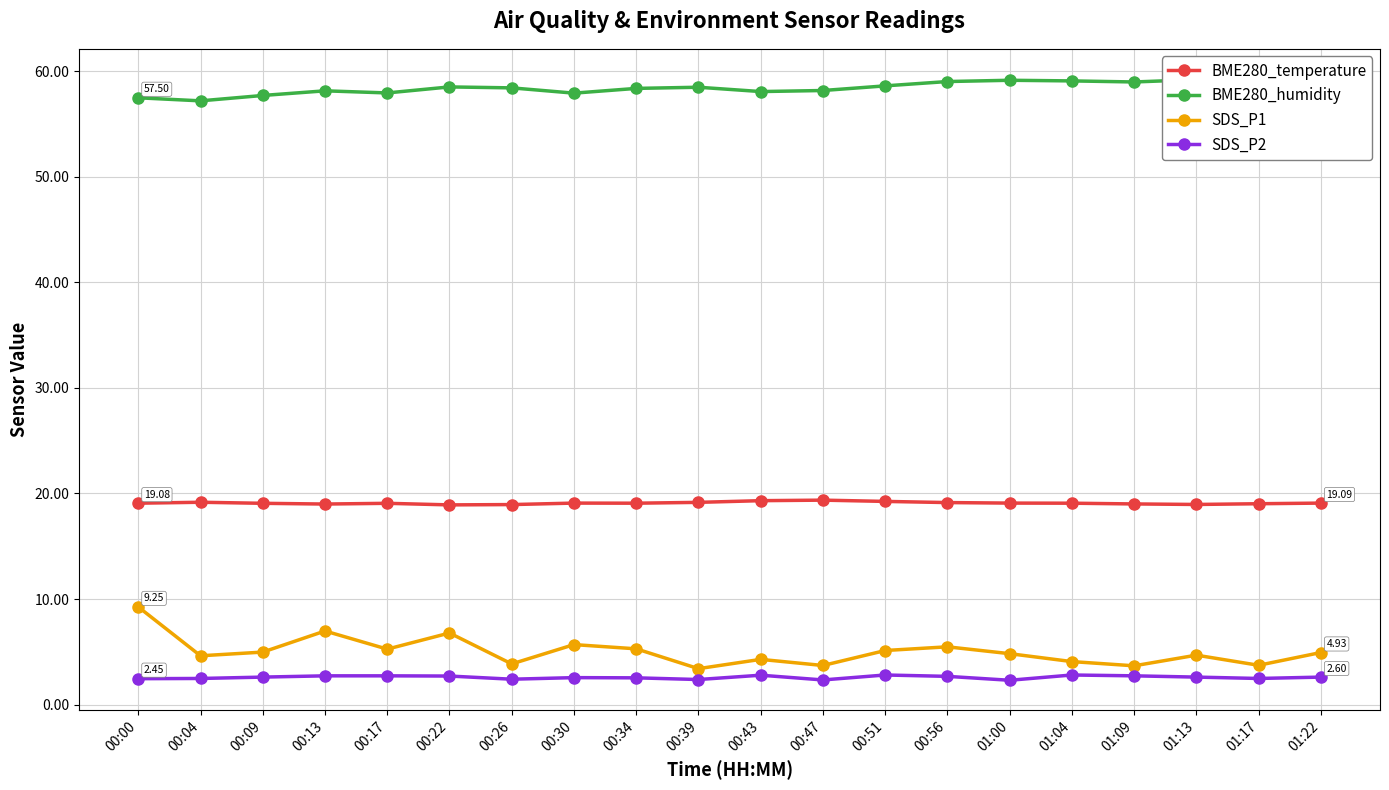

What are all the series names shown in the legend?

BME280_temperature, BME280_humidity, SDS_P1, SDS_P2